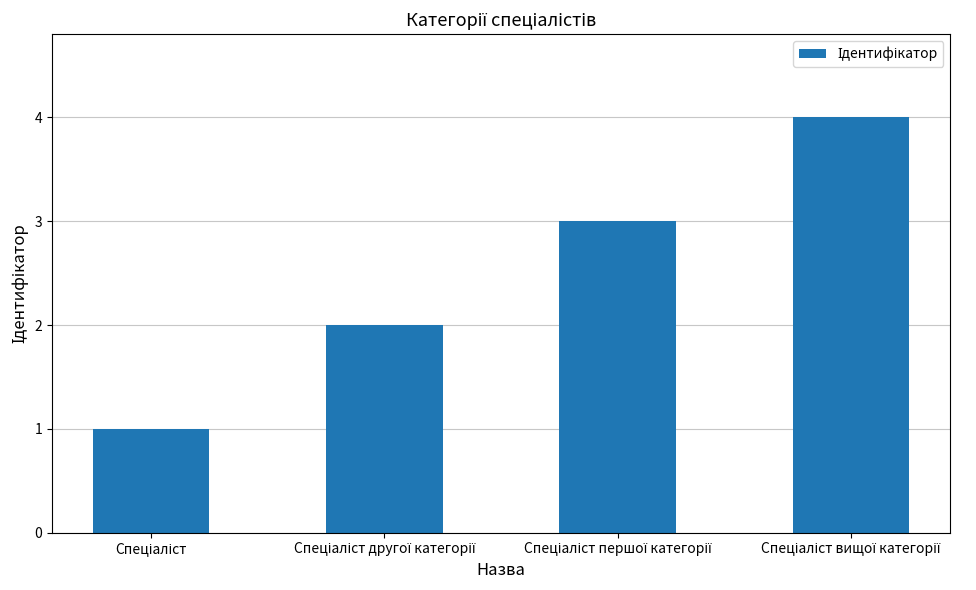

What is the sum of all values?

10